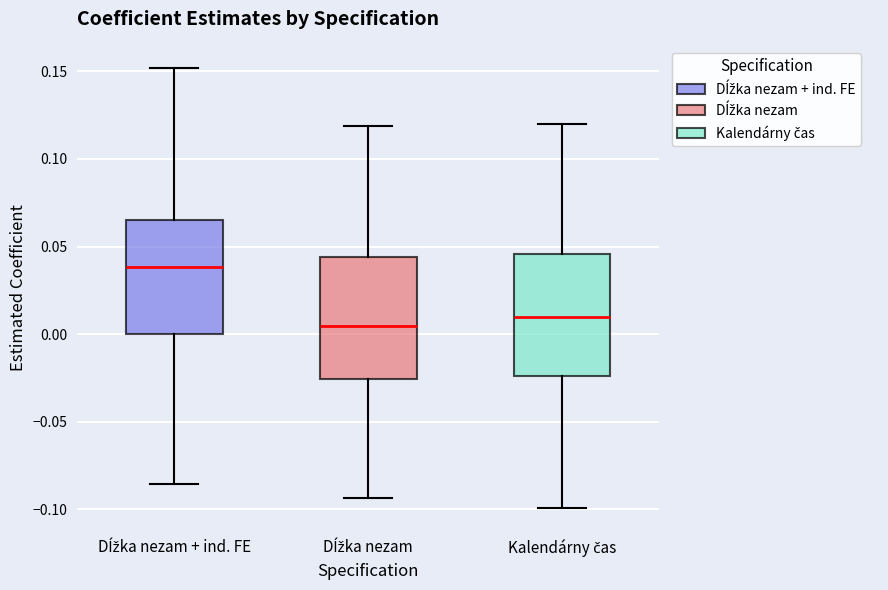

Where is the lower edge of the box for Dĺžka nezam on the y-axis? The values are not printed on the chart, so give them approximately, as read against the axis.

-0.025